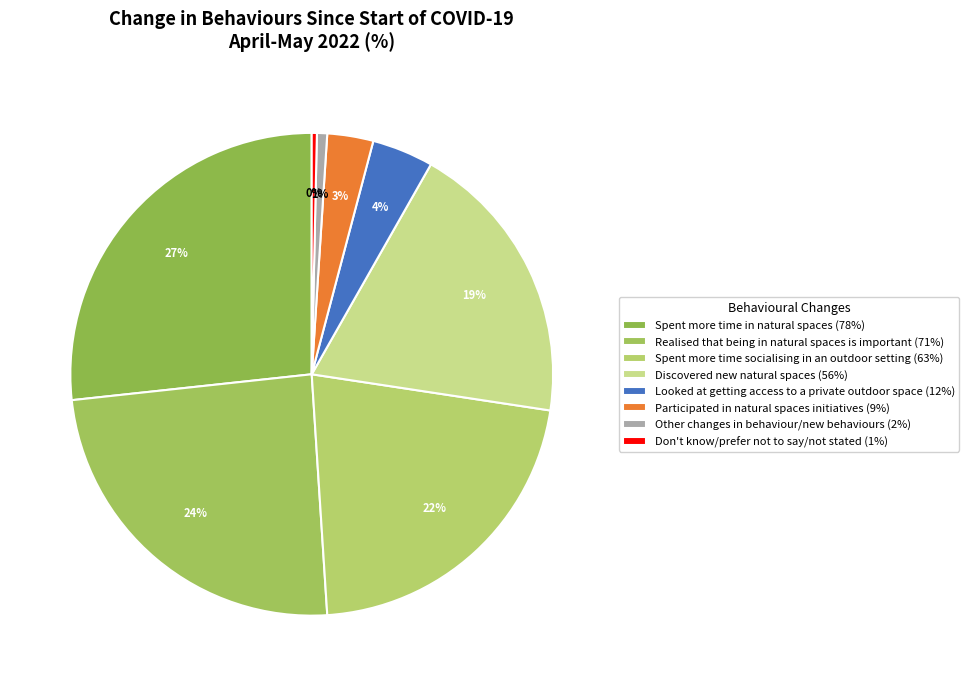

To the nearest percent, what is the average slice percentage?

12%